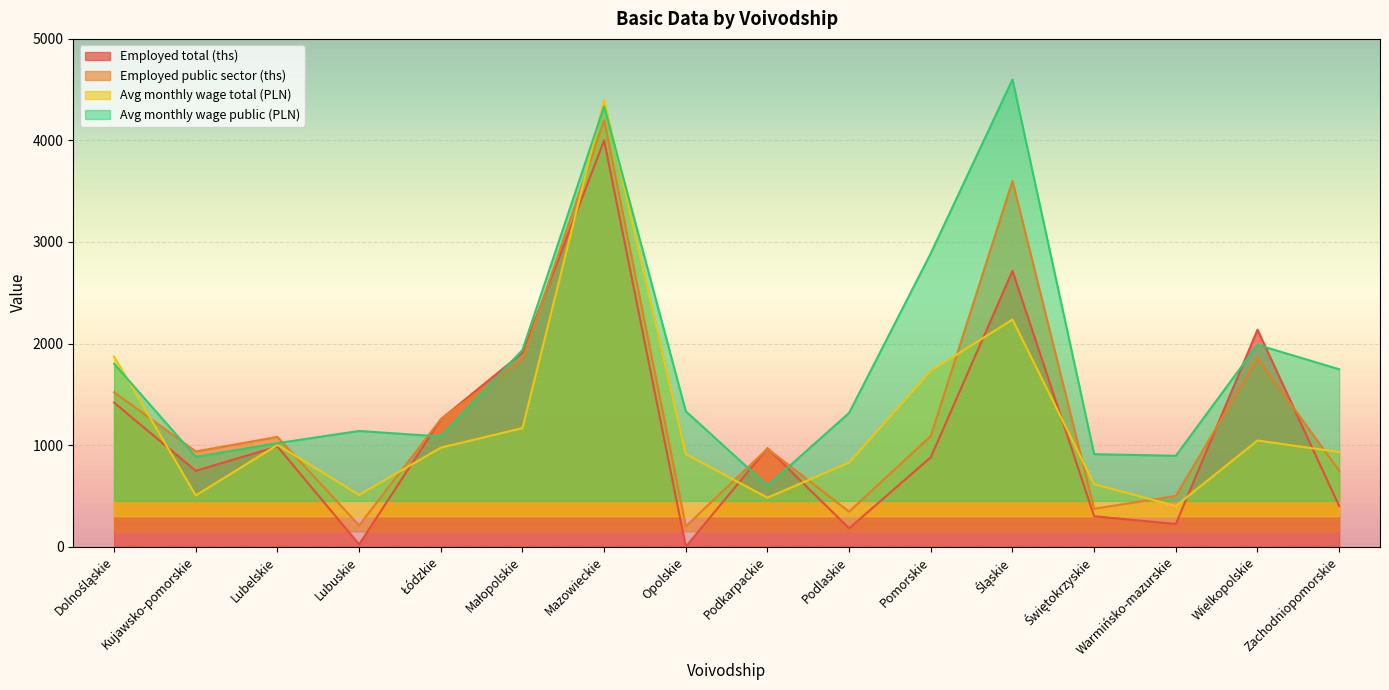

How many data points in Employed public sector (ths) are less than 1080?

8